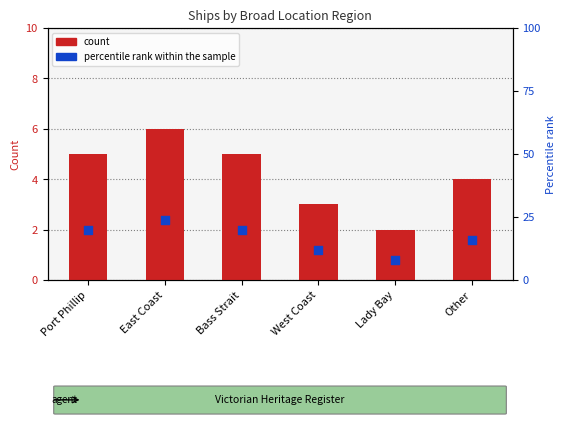

At which category is the sum across all series the highest?

East Coast